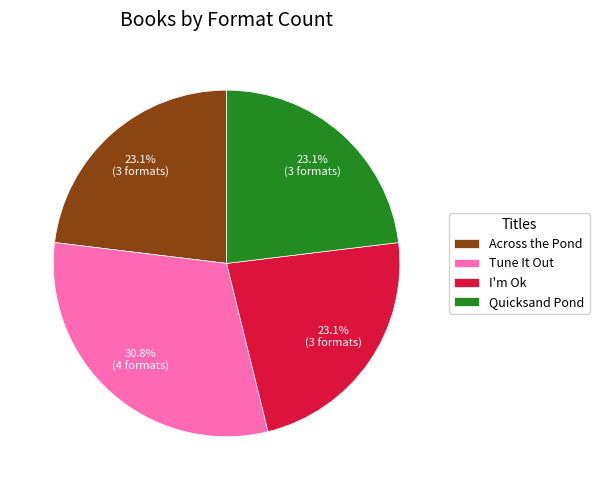

Approximately how many times larger is the value at Tune It Out compared to Quicksand Pond?

1.3